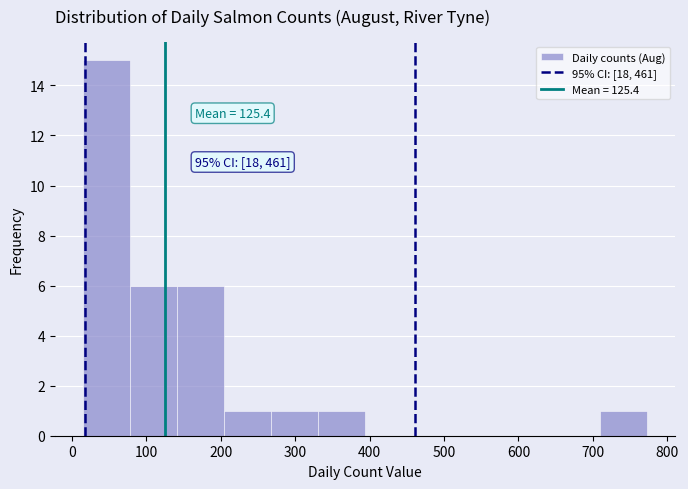

Over which range of the x-axis is the bar tallest?

20 to 80